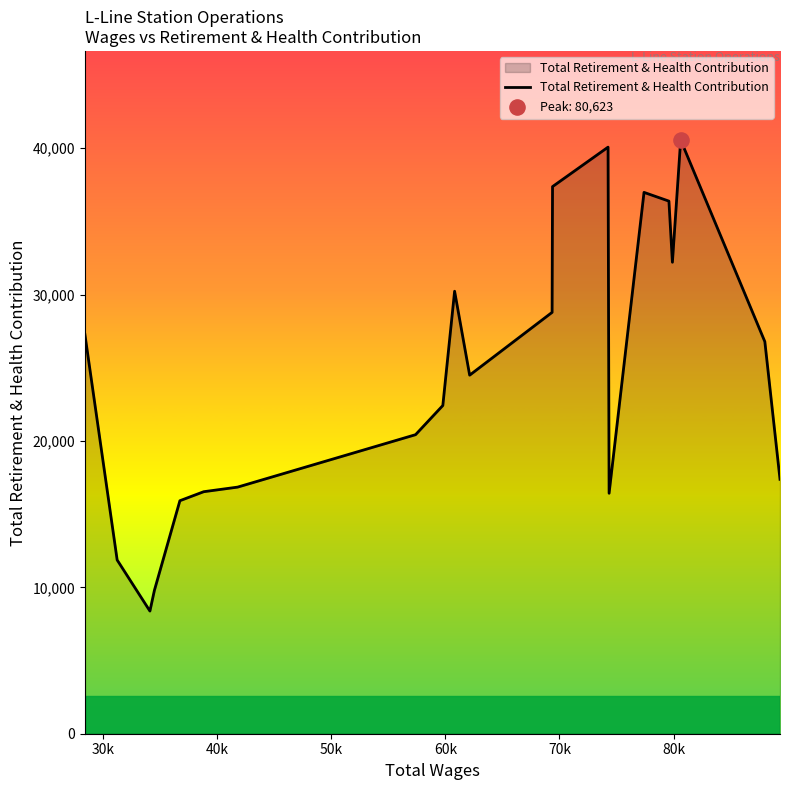

What is the difference between the maximum and minimum values?

32182